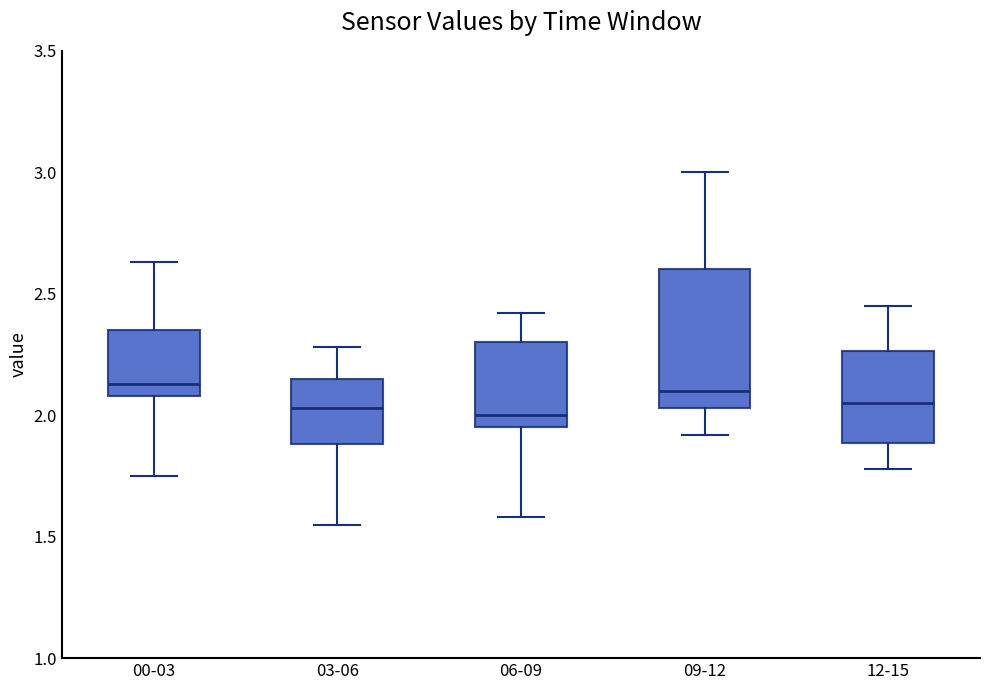

Where is the lower edge of the box for 00-03 on the y-axis? The values are not printed on the chart, so give them approximately, as read against the axis.

2.10